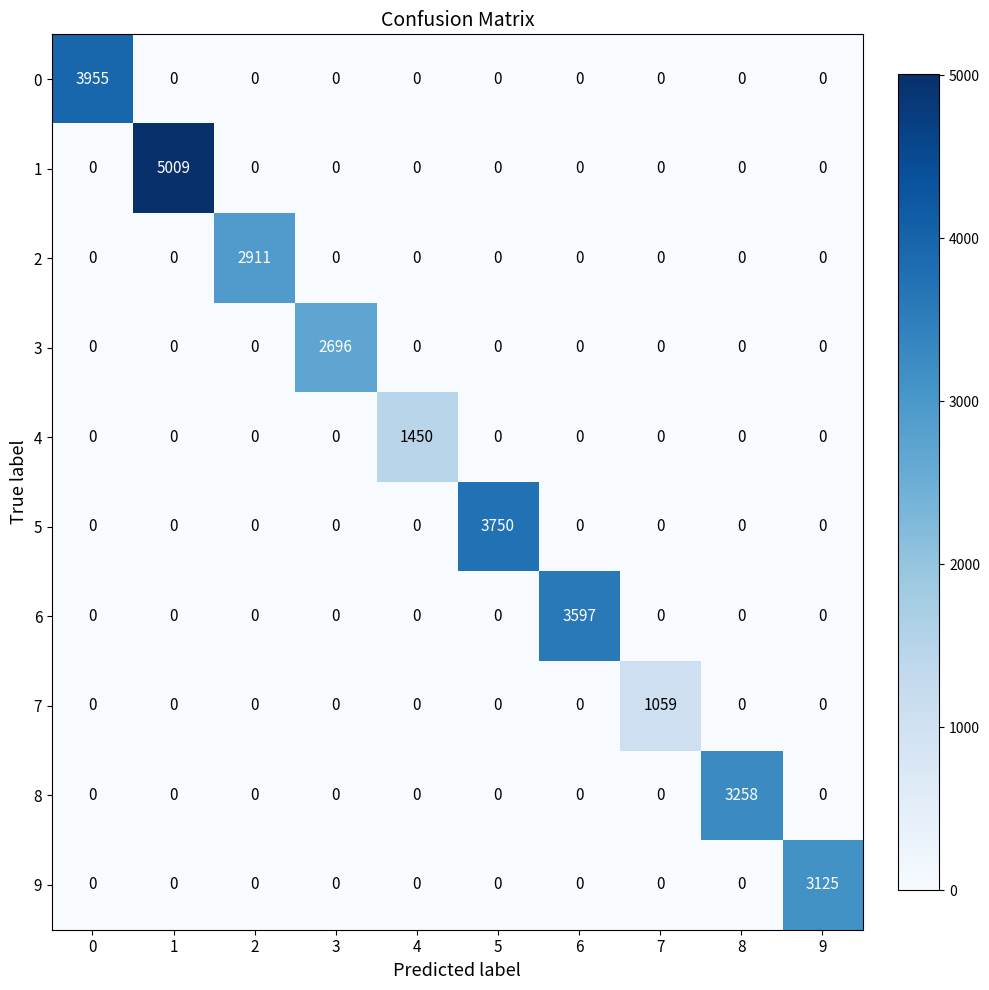

The value of 5 at 3 is 0. True or false?

True